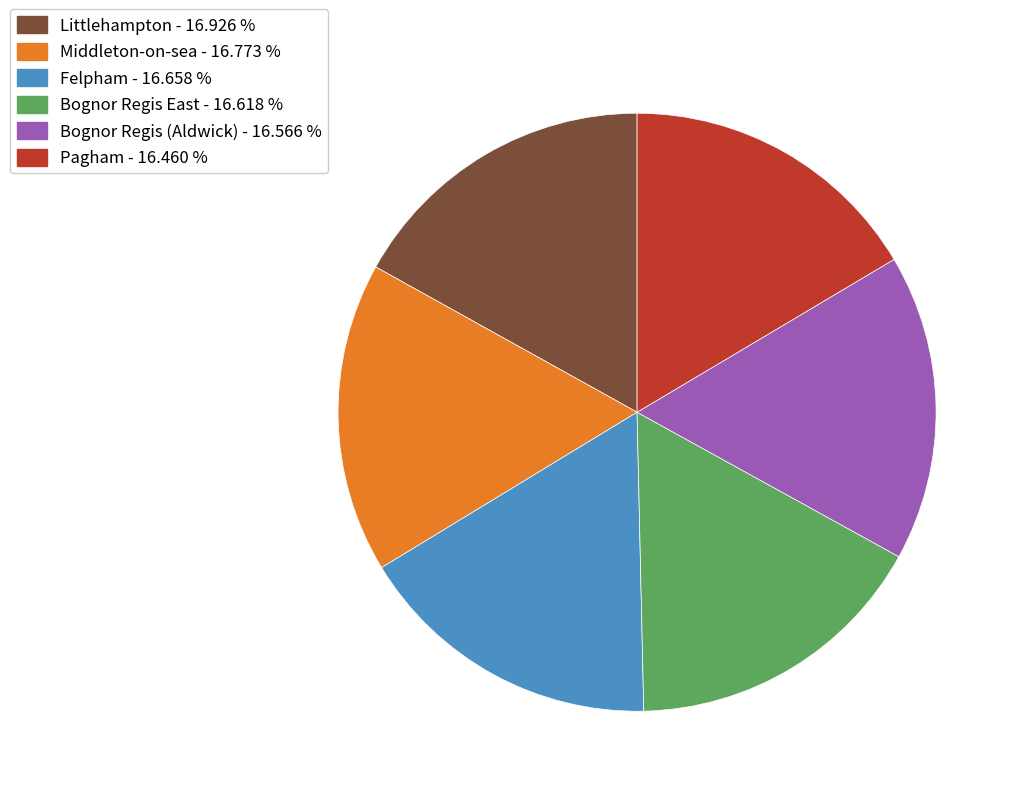

Approximately how many times larger is the value at Felpham - 16.658 % compared to Littlehampton - 16.926 %?

1.0